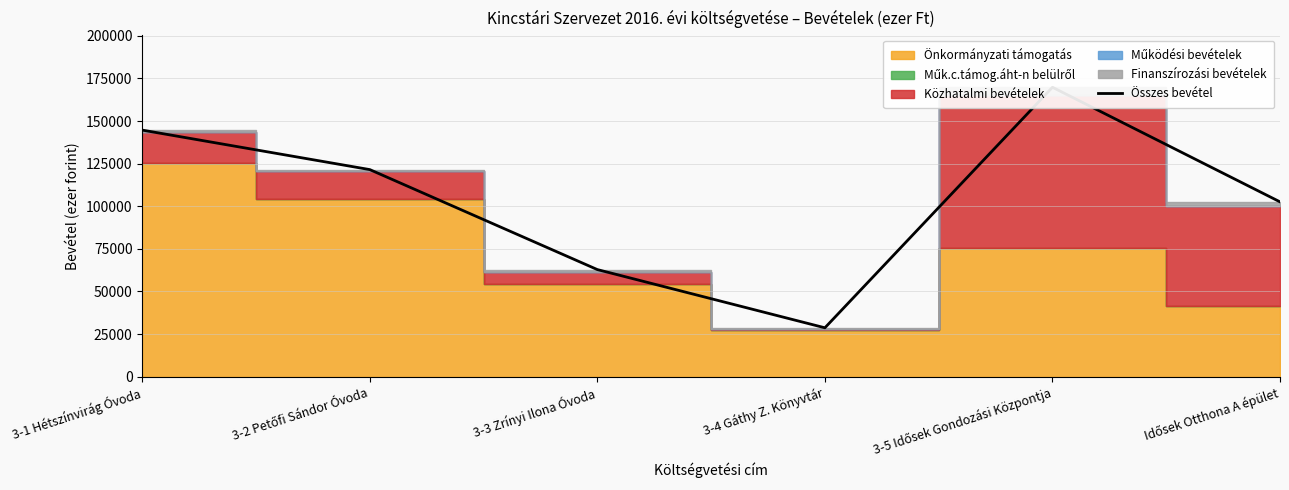

What is the sum of all values?

630129